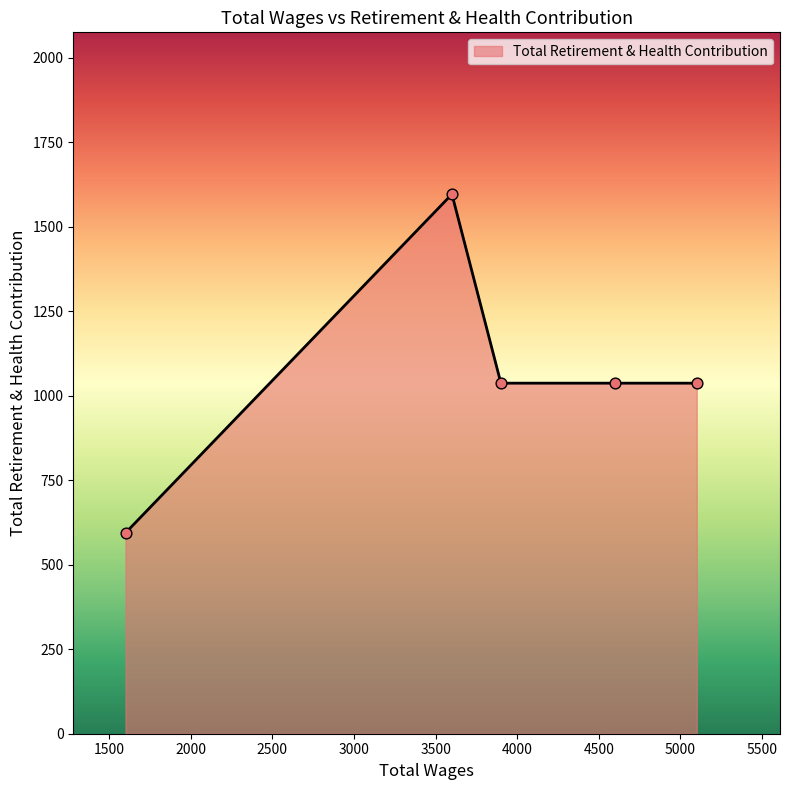

What is the difference between the second highest and minimum values?

443